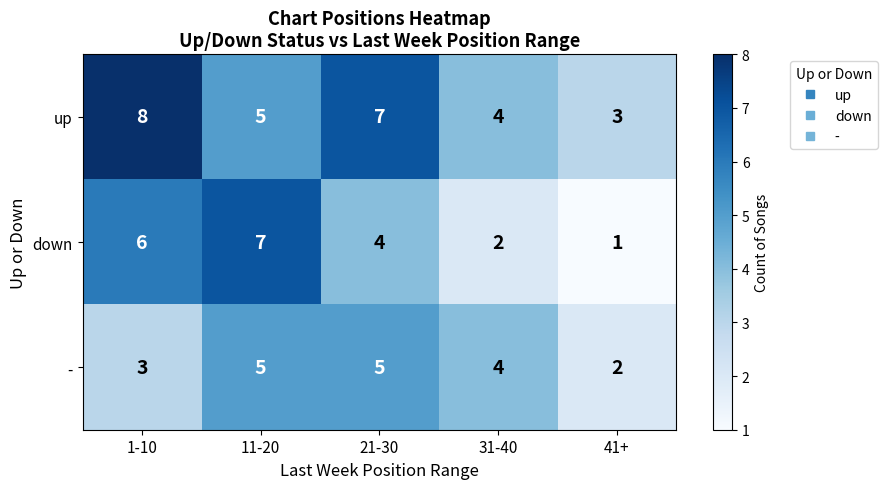

Between 11-20 and 21-30, which series saw the biggest shift?

down